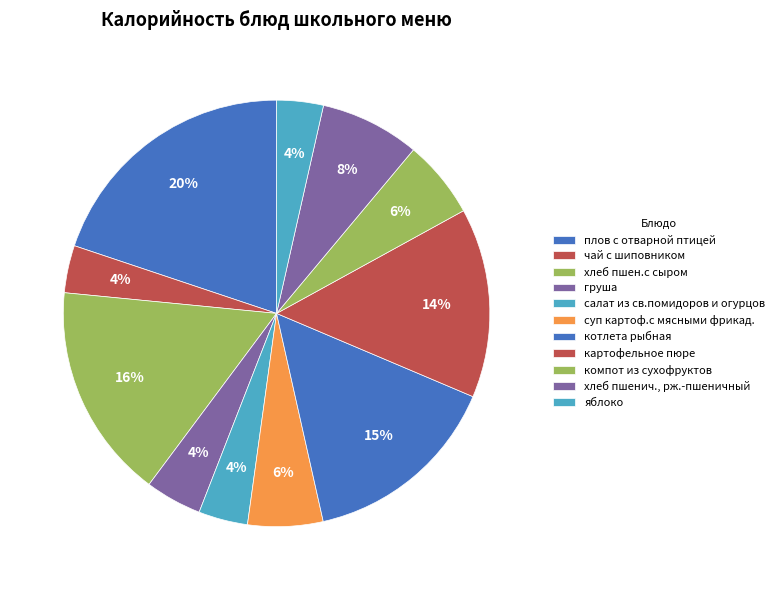

Rank the categories by value from highest to lowest.

плов с отварной птицей, хлеб пшен.с сыром, котлета рыбная, картофельное пюре, хлеб пшенич., рж.-пшеничный, компот из сухофруктов, суп картоф.с мясными фрикад., груша, салат из св.помидоров и огурцов, чай с шиповником, яблоко